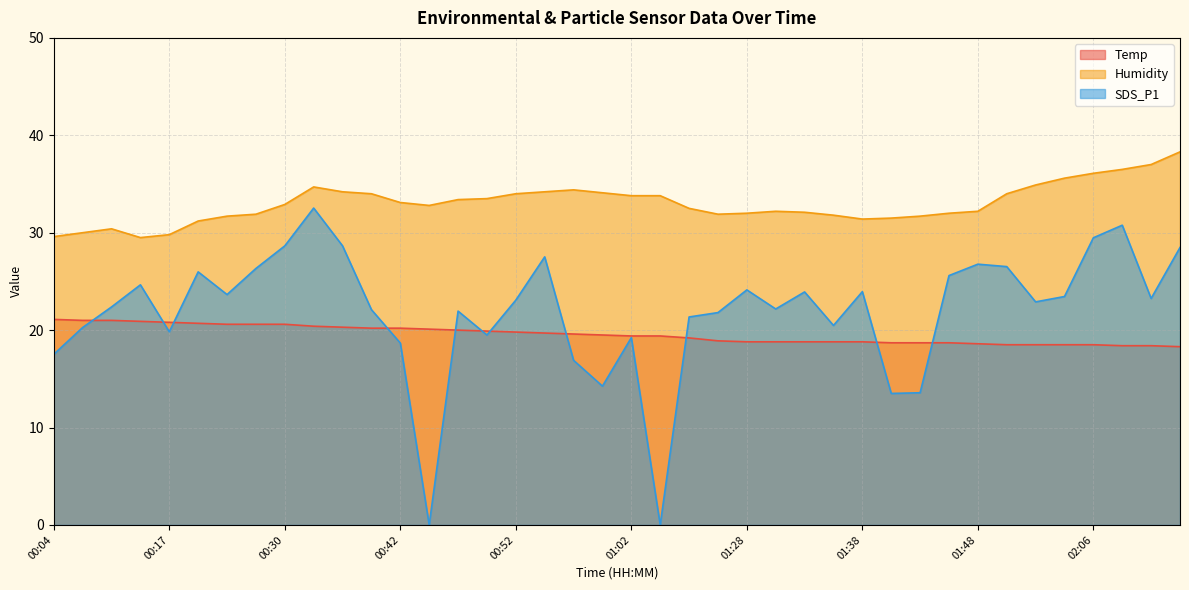

What is the sum of all Temp values?

781.7